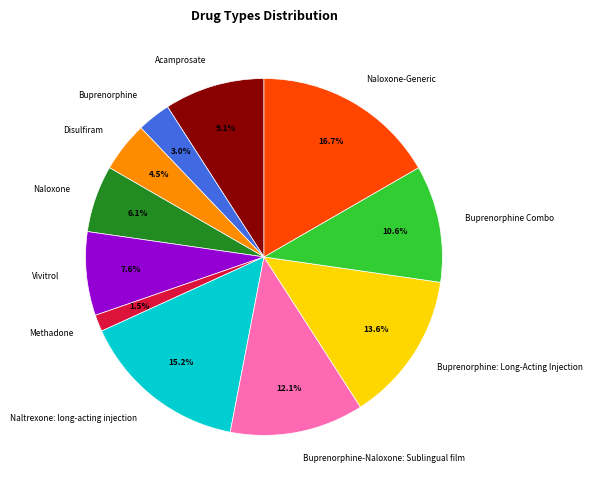

What is the ratio of the value at Acamprosate to the value at Naloxone?

1.5